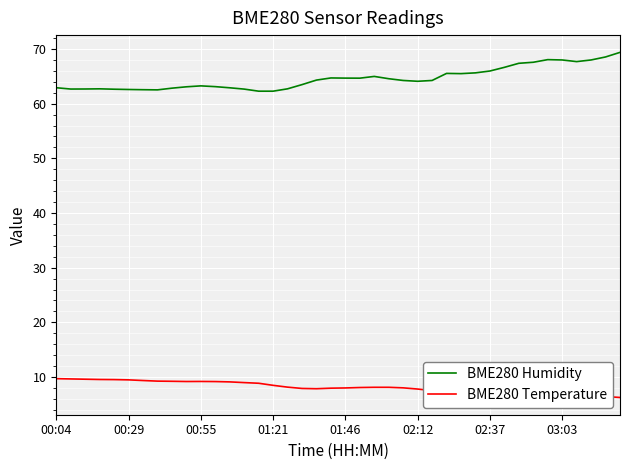

True or false: BME280 Temperature and BME280 Humidity cross at least once.

False